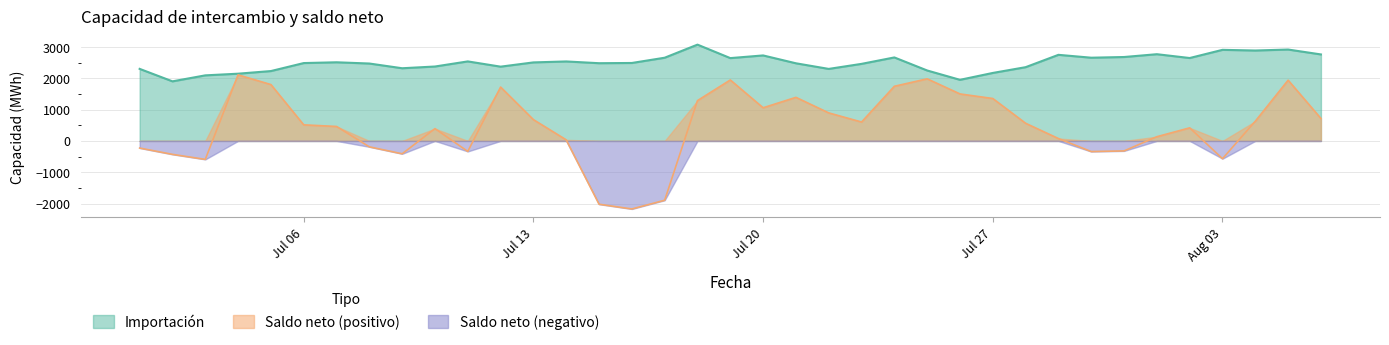

What is the value of the Importación point at the 20th from the left?

2731.5